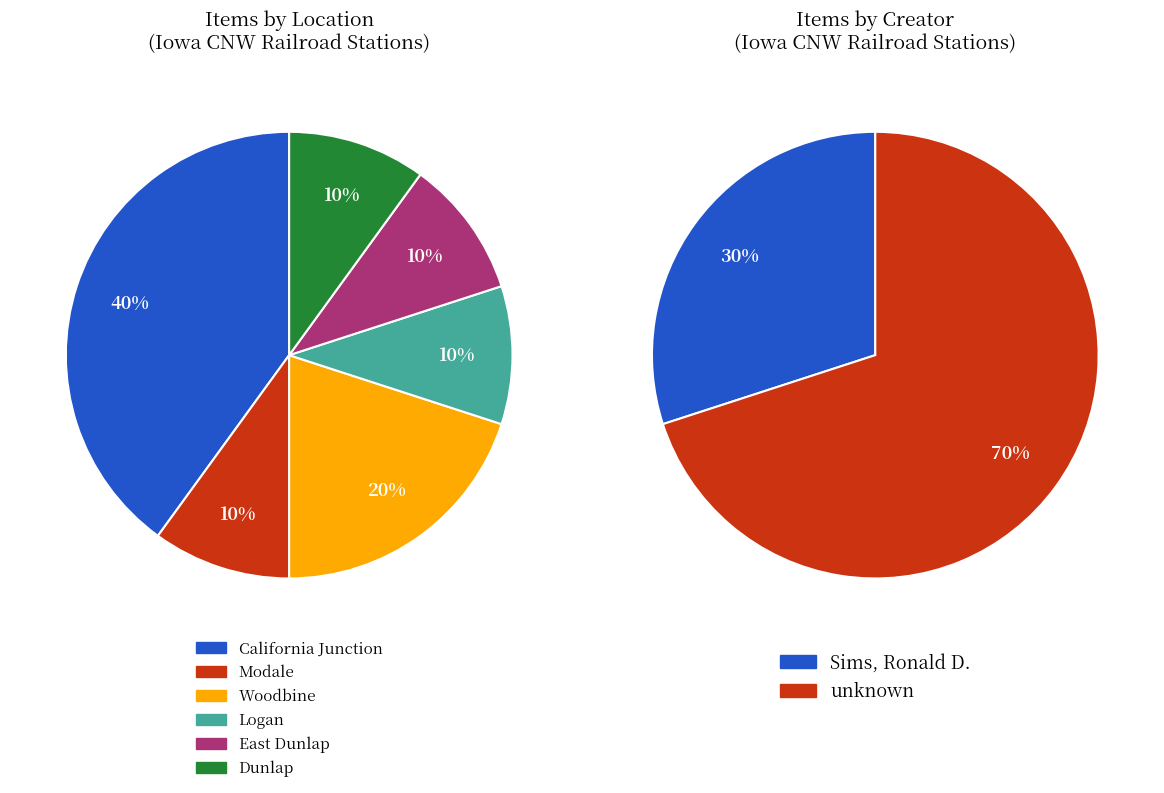

To the nearest percent, what portion does California Junction represent?

40%